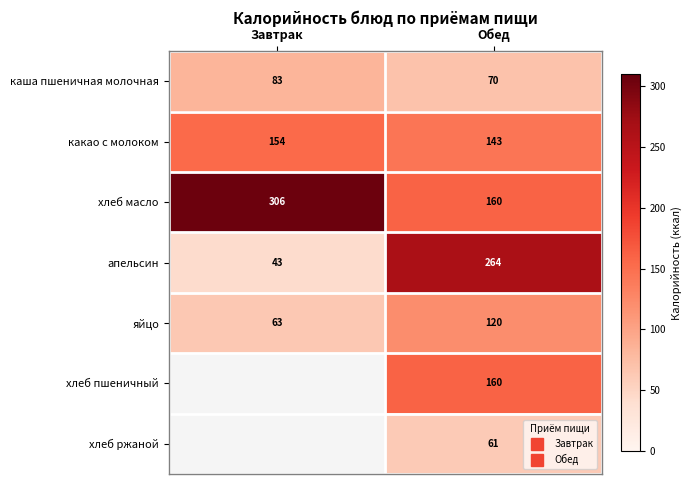

Between Завтрак and Обед, which series saw the biggest shift?

апельсин